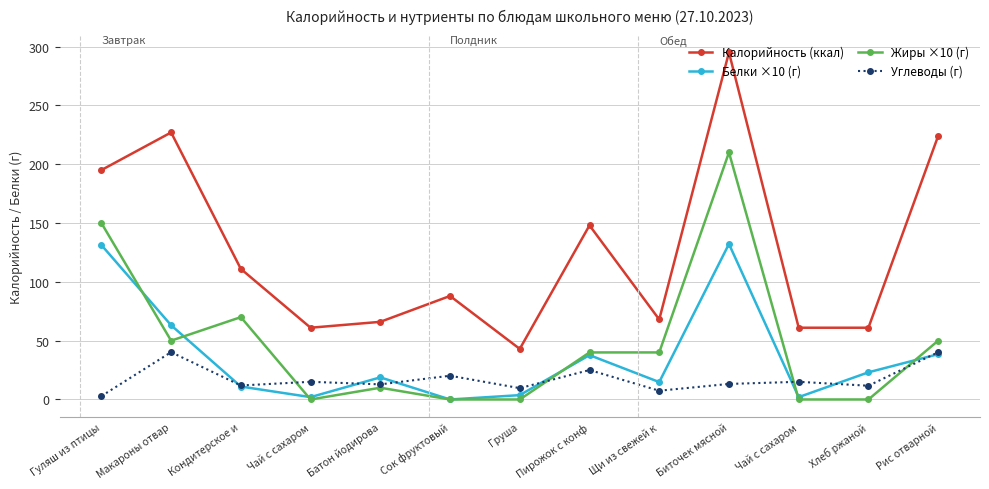

True or false: Жиры ×10 (г) and Белки ×10 (г) cross at least once.

True